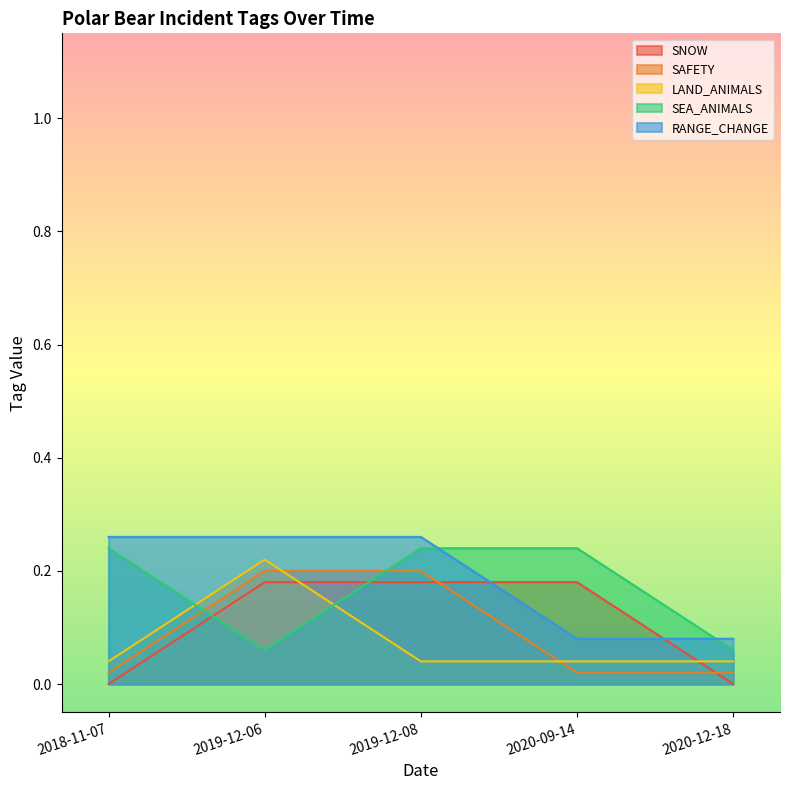

Which category has the highest value across all series?

2018-11-07